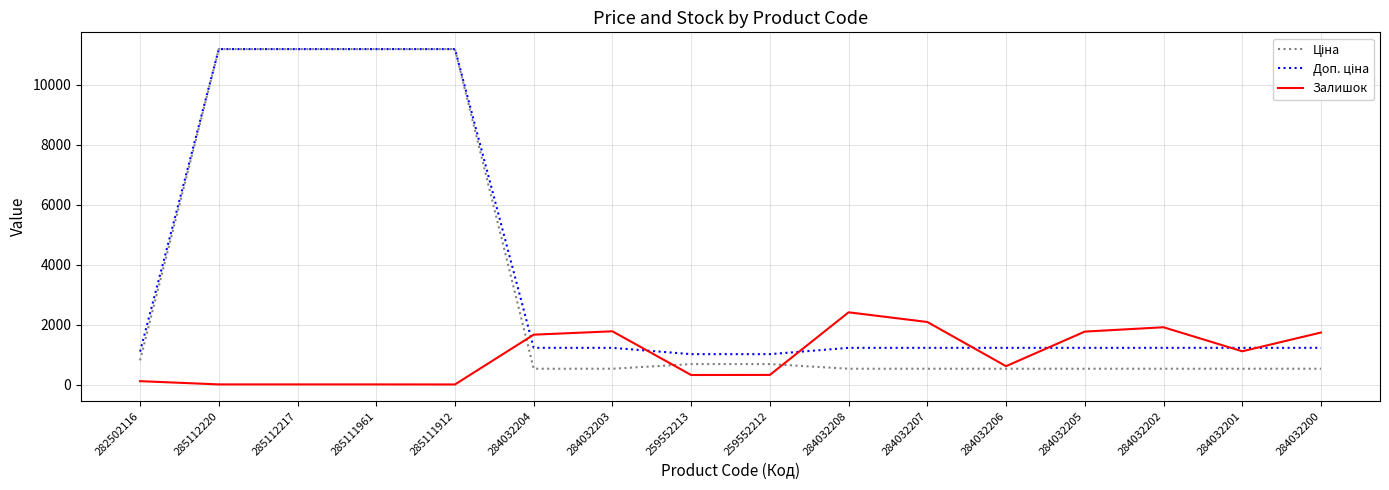

Is it true that Залишок equals 1654.9 at 284032201?

False